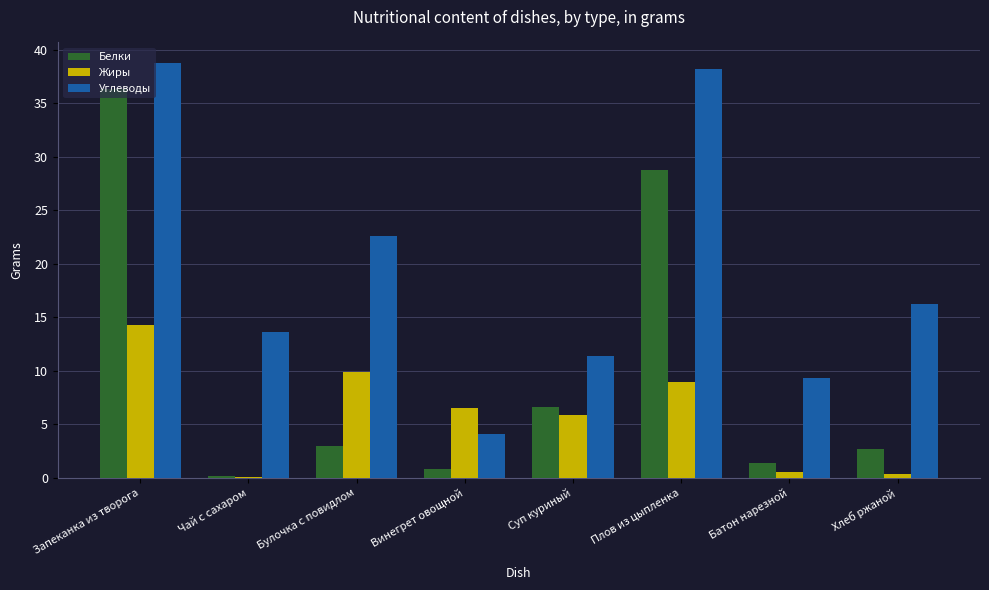

At which category is the sum across all series the highest?

Запеканка из творога